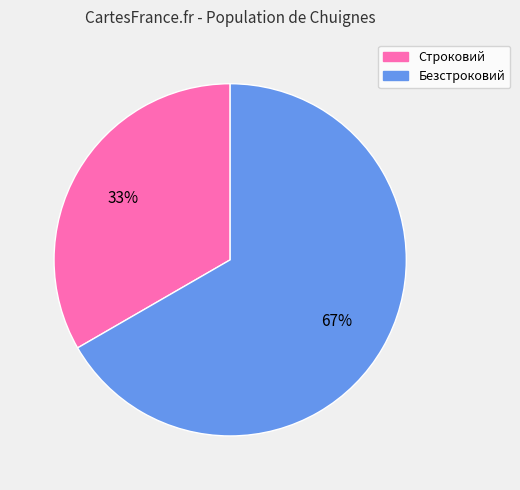

Which category accounts for the majority?

Безстроковий